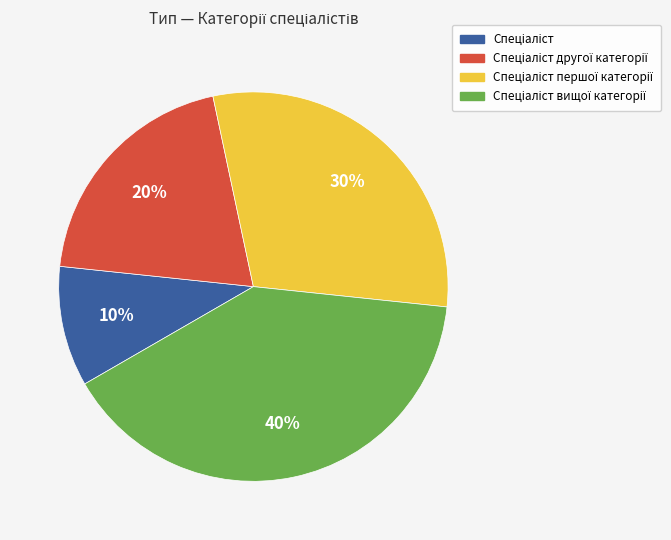

How many slices are in this pie chart?

4